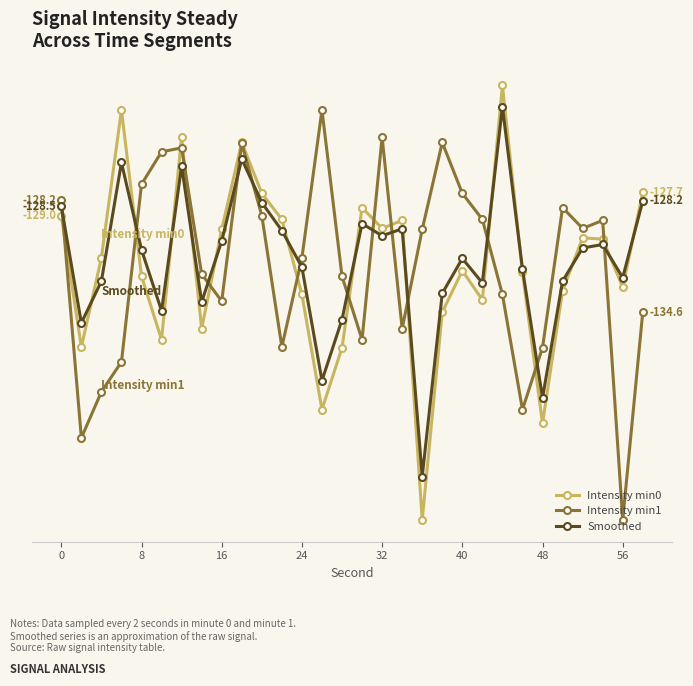

Is this an area chart (filled region under the line)?

No